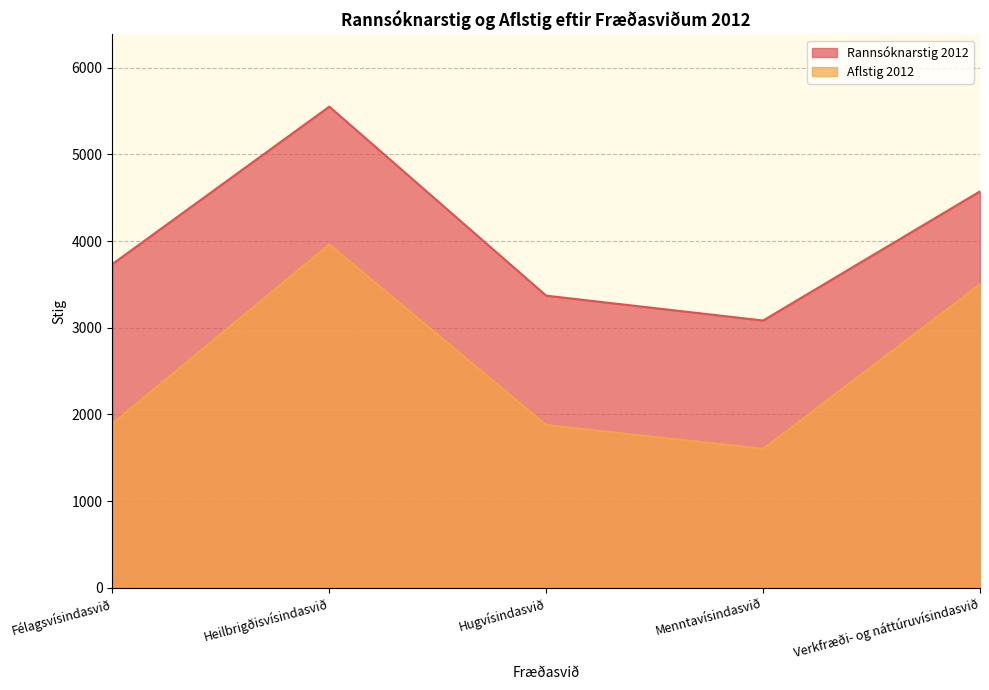

Where is the first local minimum for Aflstig 2012?

Menntavísindasvið